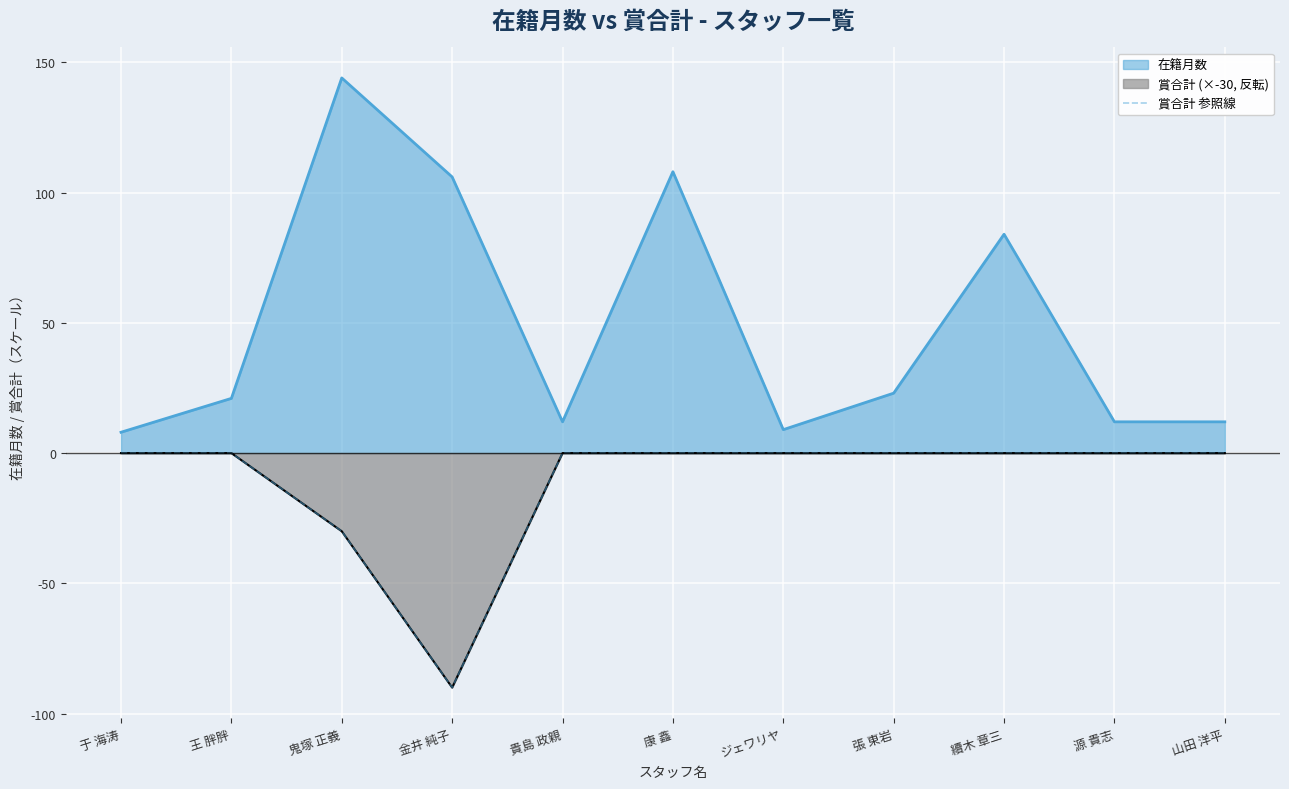

The chart shows a value of 0 at 續木 章三. True or false?

True